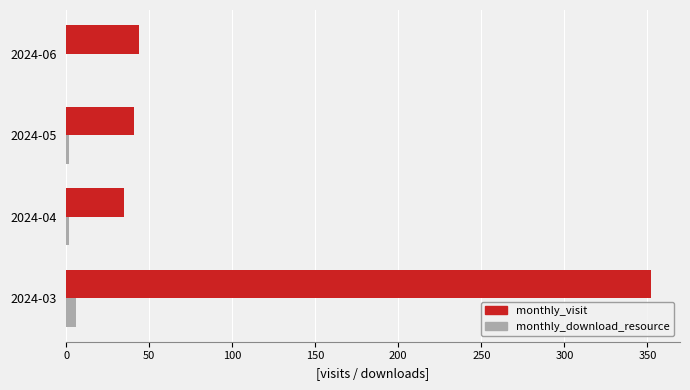

What are all the series names shown in the legend?

monthly_visit, monthly_download_resource